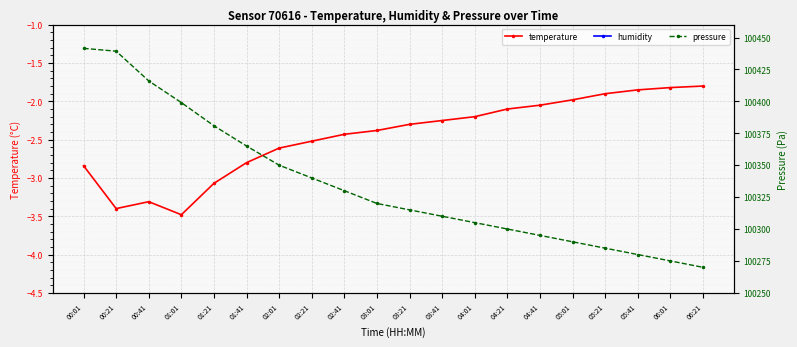

The value of pressure at 00:41 is 100416.0. True or false?

True